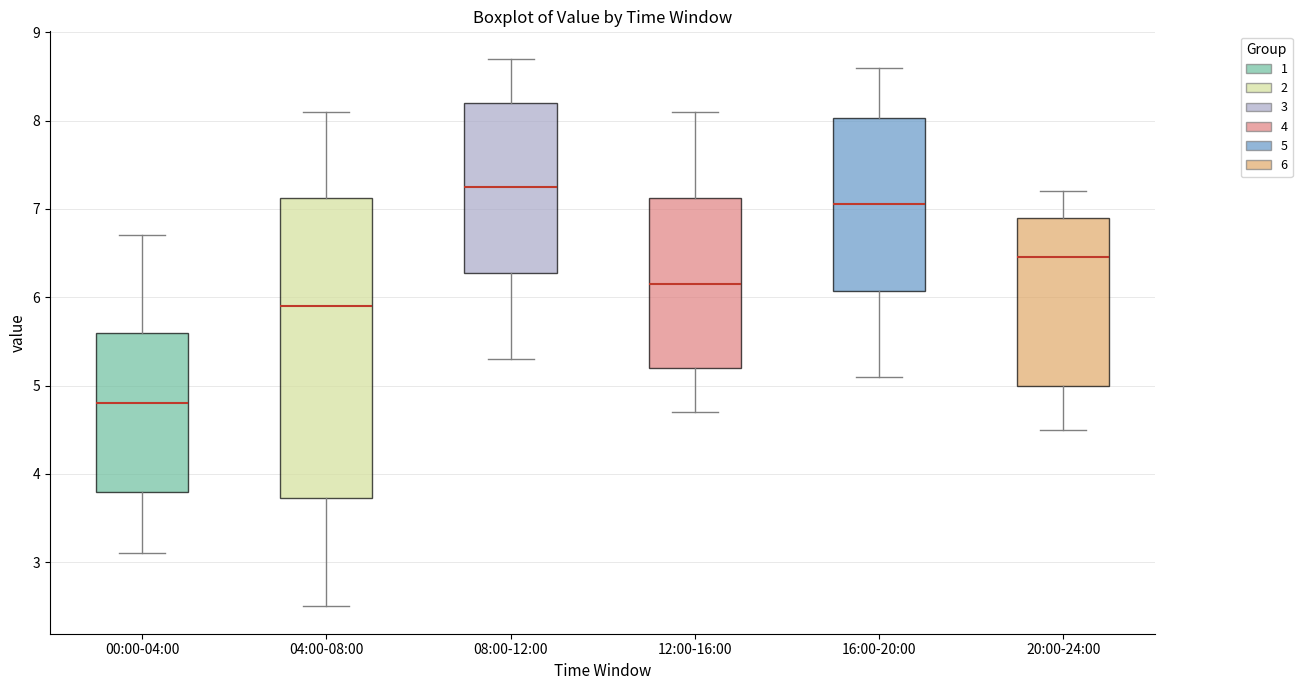

Which box is the tallest, from its lower edge to its upper edge?

04:00-08:00